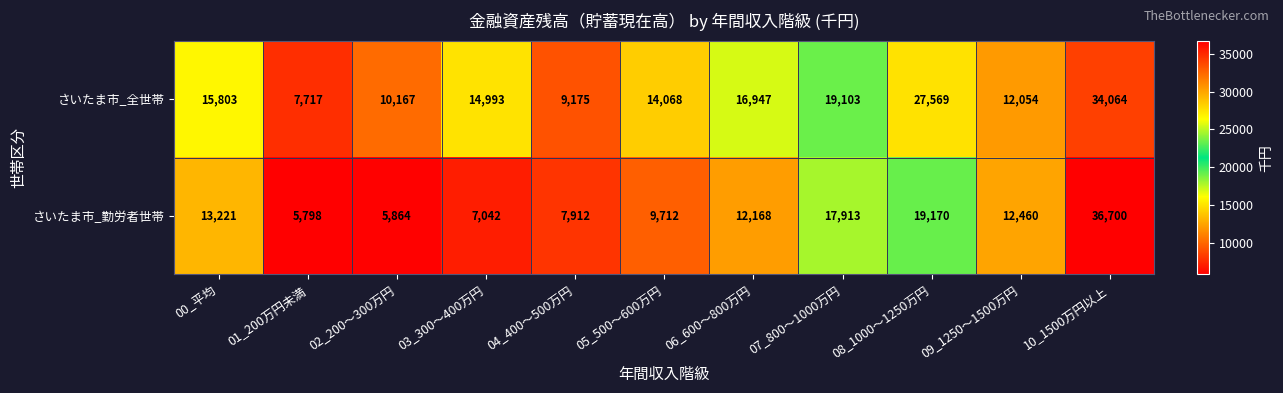

True or false: さいたま市_全世帯 has a value of 11834 at 01_200万円未満.

False